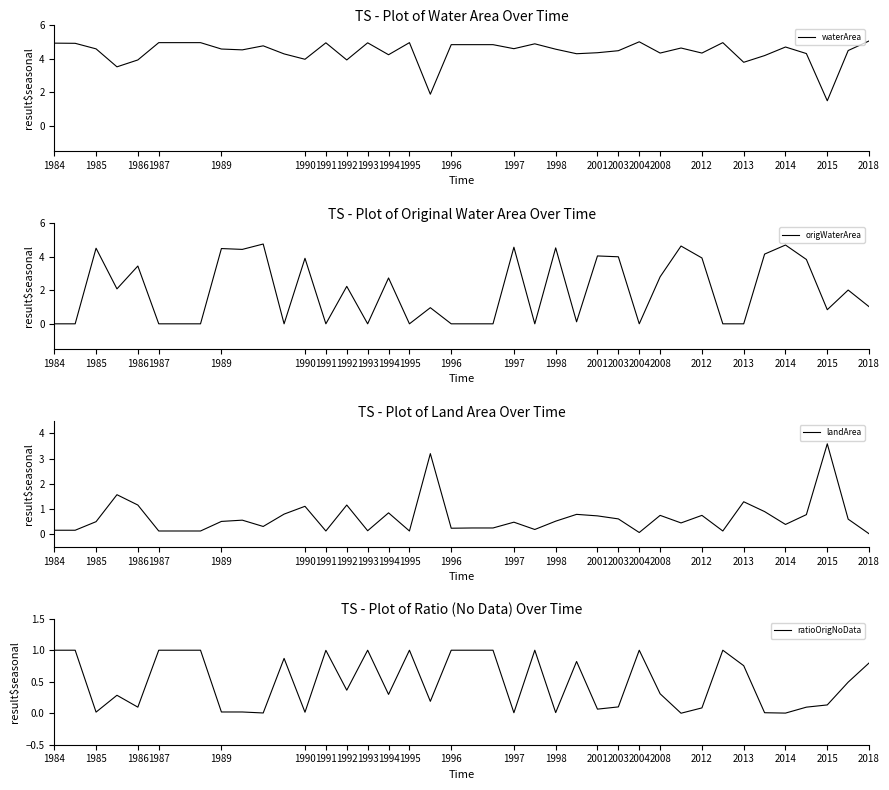

What is the difference between the second highest and second lowest values in the waterArea series?

3.1